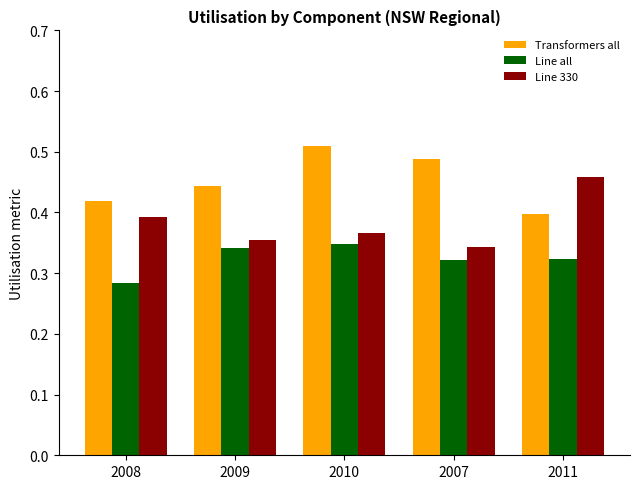

At which category does the chart reach its minimum across all series?

2008